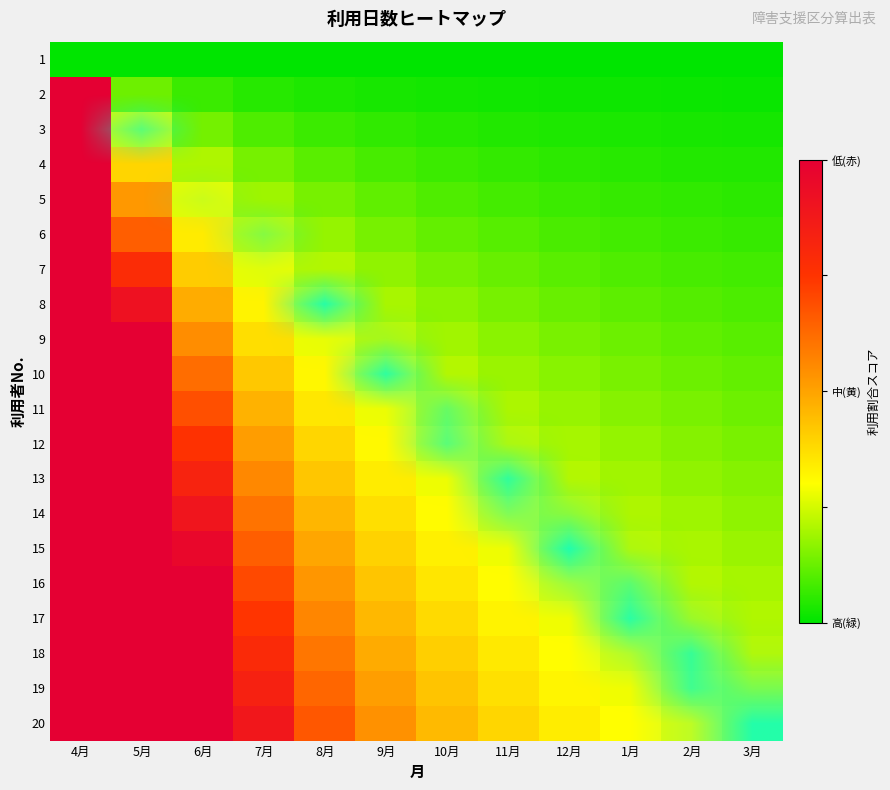

Count the number of categories in the chart.

12